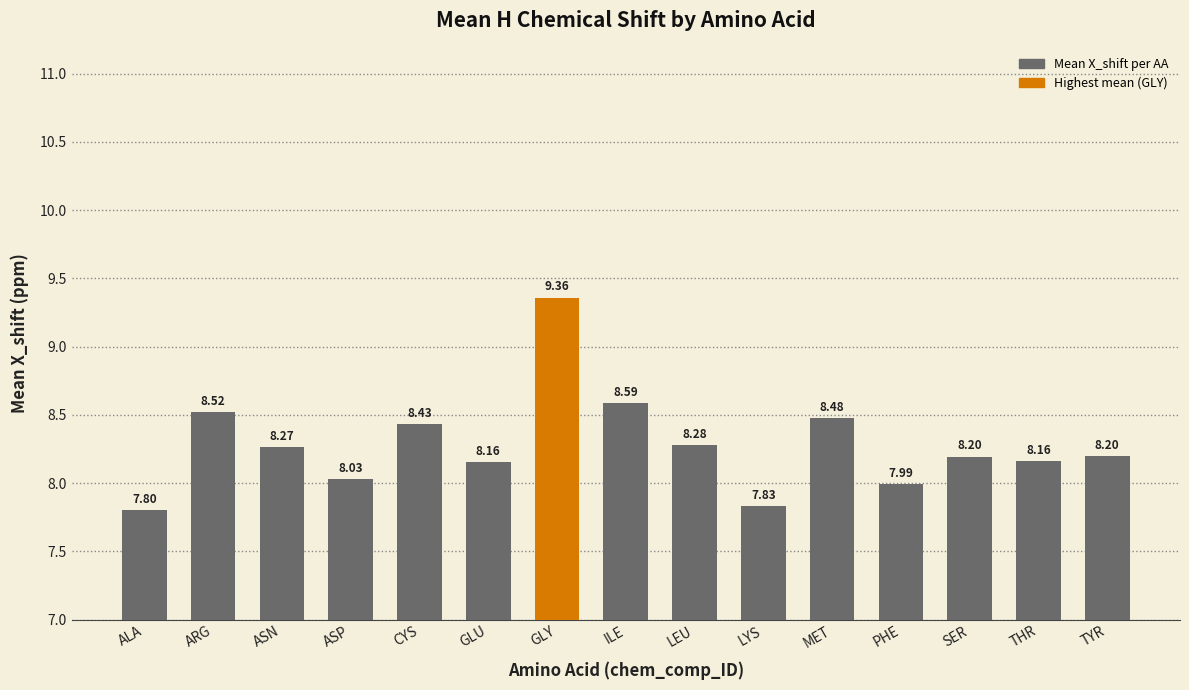

The chart shows a value of 8.3 at LEU. True or false?

True